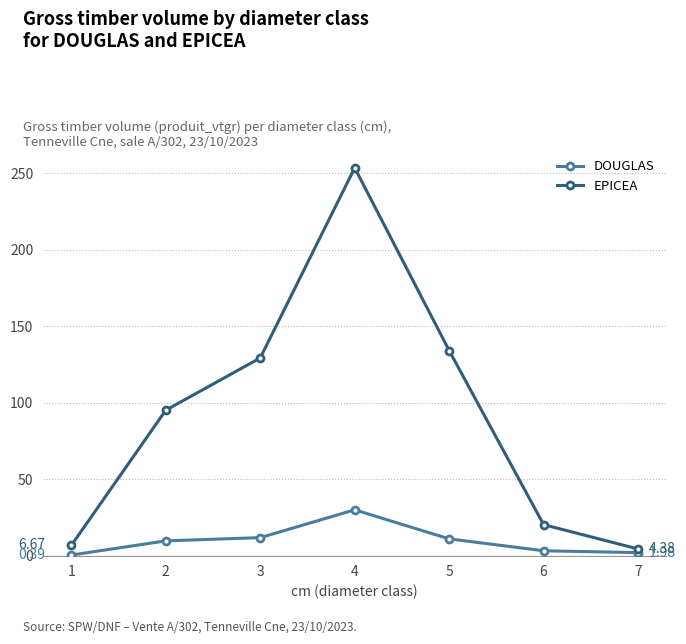

Where is the first local maximum for EPICEA?

4